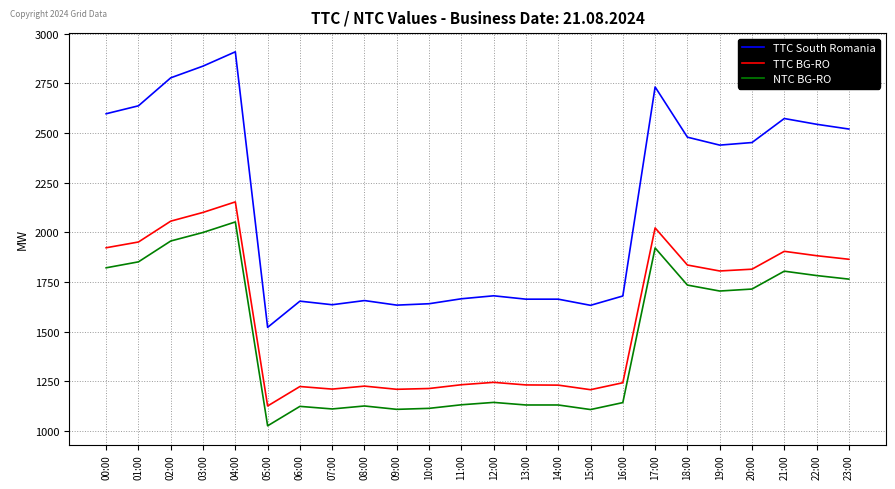

What is the maximum value for NTC BG-RO?

2052